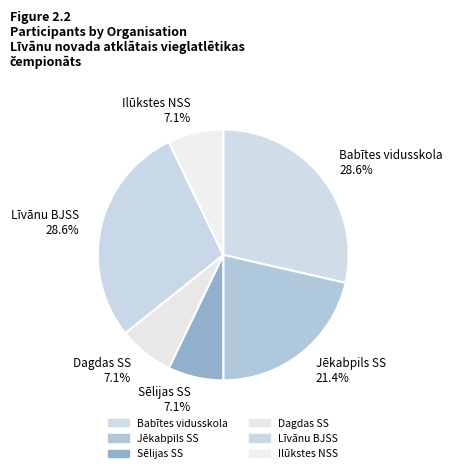

True or false: Dagdas SS accounts for 7% of the total.

True